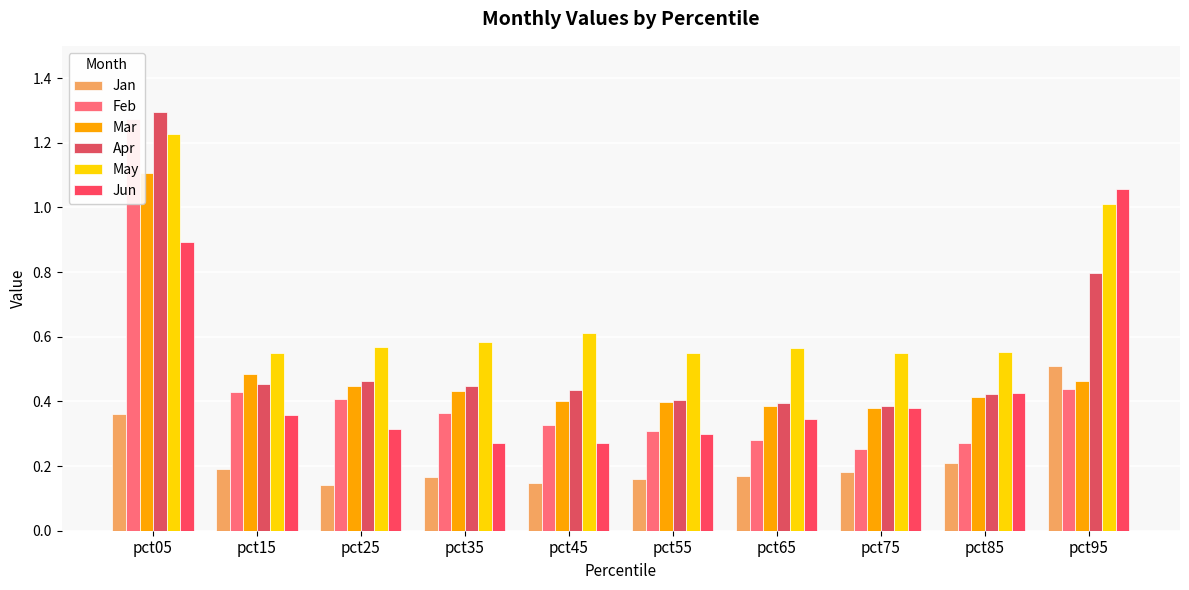

What is the minimum value shown in the chart?

0.1